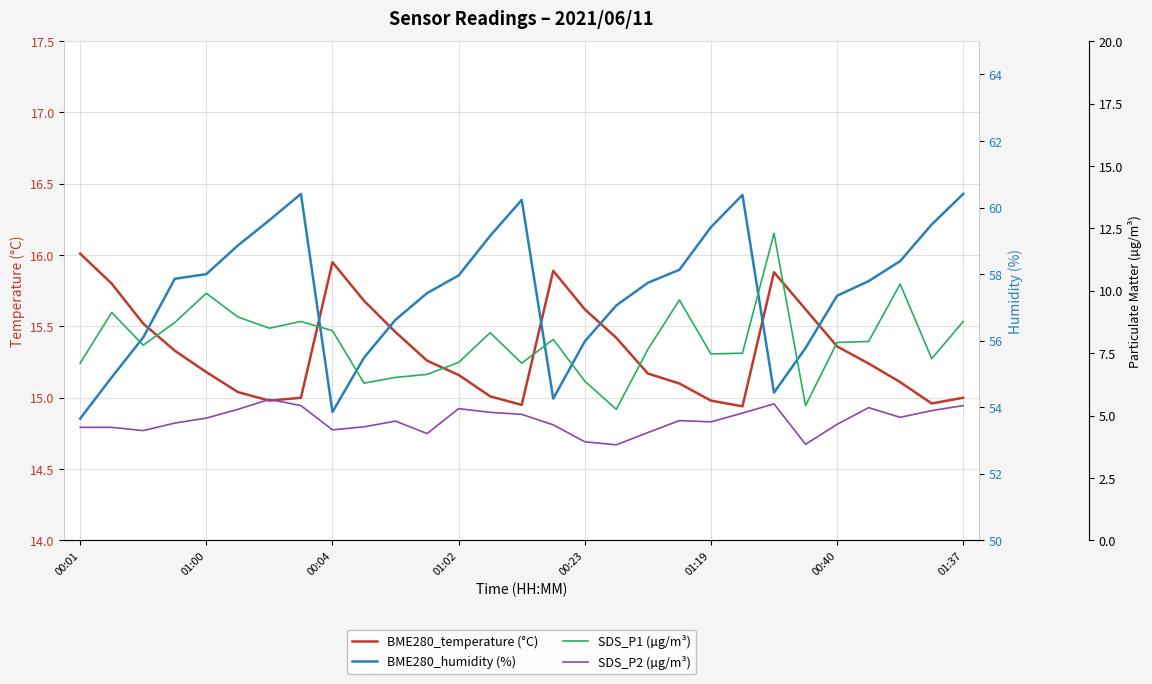

Reading left to right, transcribe all the data shown in this chart.

BME280_temperature (°C): 16.0	15.8	15.5	15.3	15.2	15.0	15.0	15.0	15.9	15.7	15.5	15.3	15.2	15.0	14.9	15.9	15.6	15.4	15.2	15.1	15.0	14.9	15.9	15.6	15.4	15.2	15.1	15.0	15.0
BME280_humidity (%): 53.7	54.9	56.1	57.9	58.0	58.9	59.6	60.4	53.9	55.5	56.6	57.4	58.0	59.1	60.2	54.3	56.0	57.1	57.7	58.1	59.4	60.4	54.4	55.8	57.4	57.8	58.4	59.5	60.4
SDS_P1 (µg/m³): 7.1	9.1	7.8	8.7	9.9	8.9	8.5	8.8	8.4	6.3	6.5	6.7	7.1	8.3	7.1	8.1	6.4	5.2	7.7	9.6	7.5	7.5	12.3	5.4	7.9	8.0	10.3	7.3	8.8
SDS_P2 (µg/m³): 4.5	4.5	4.4	4.7	4.9	5.2	5.7	5.4	4.4	4.5	4.8	4.3	5.3	5.1	5.0	4.6	4.0	3.8	4.3	4.8	4.8	5.1	5.5	3.9	4.7	5.3	4.9	5.2	5.4